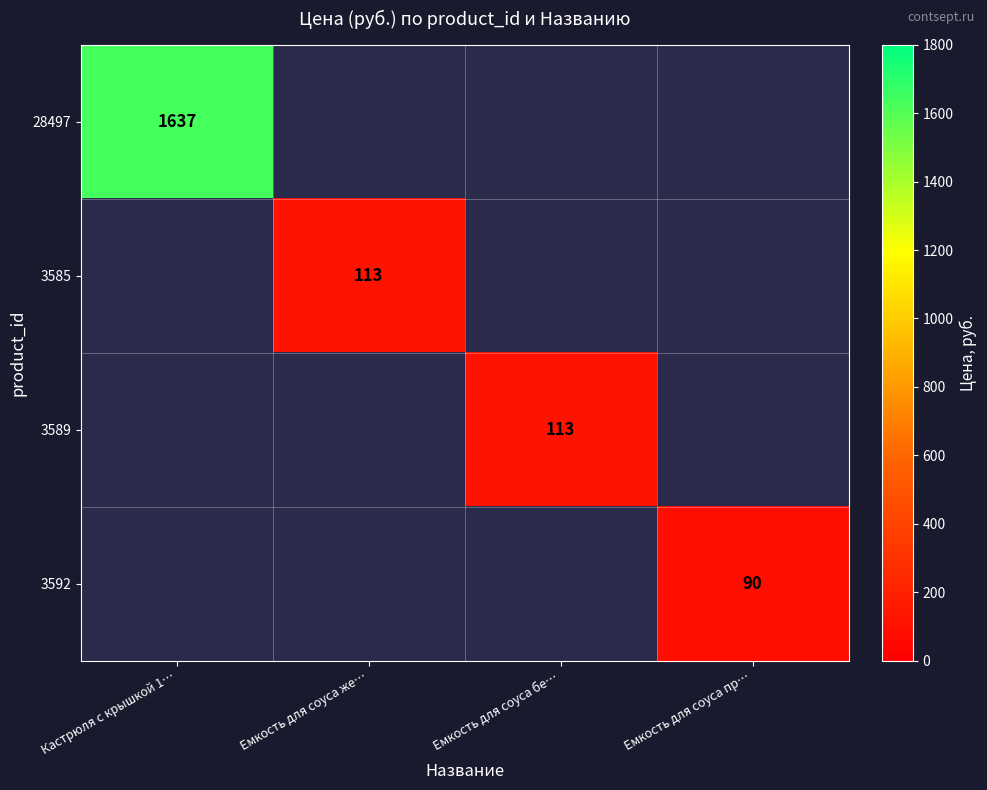

The 28497 series shows 978 at Кастрюля с крышкой 1…. True or false?

False